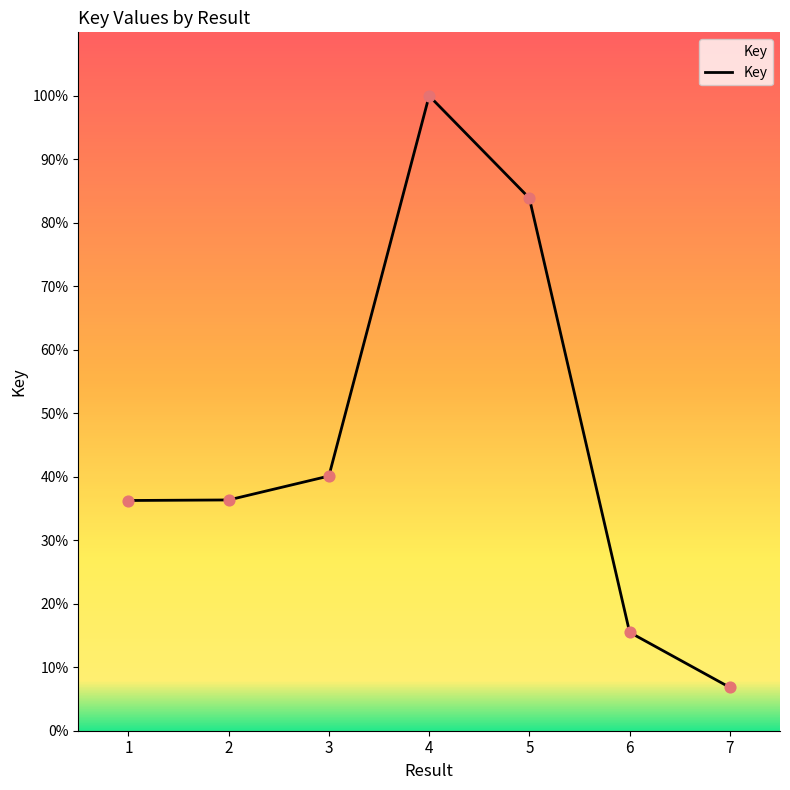

Approximately how many times larger is the value at 6 compared to 2?

0.4